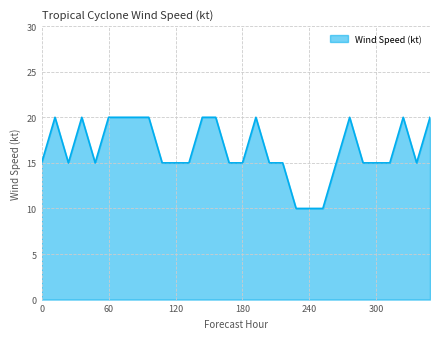

Reading right to left, extract all data points from this chart.

20	15	20	15	15	15	20	15	10	10	10	15	15	20	15	15	20	20	15	15	15	20	20	20	20	15	20	15	20	15